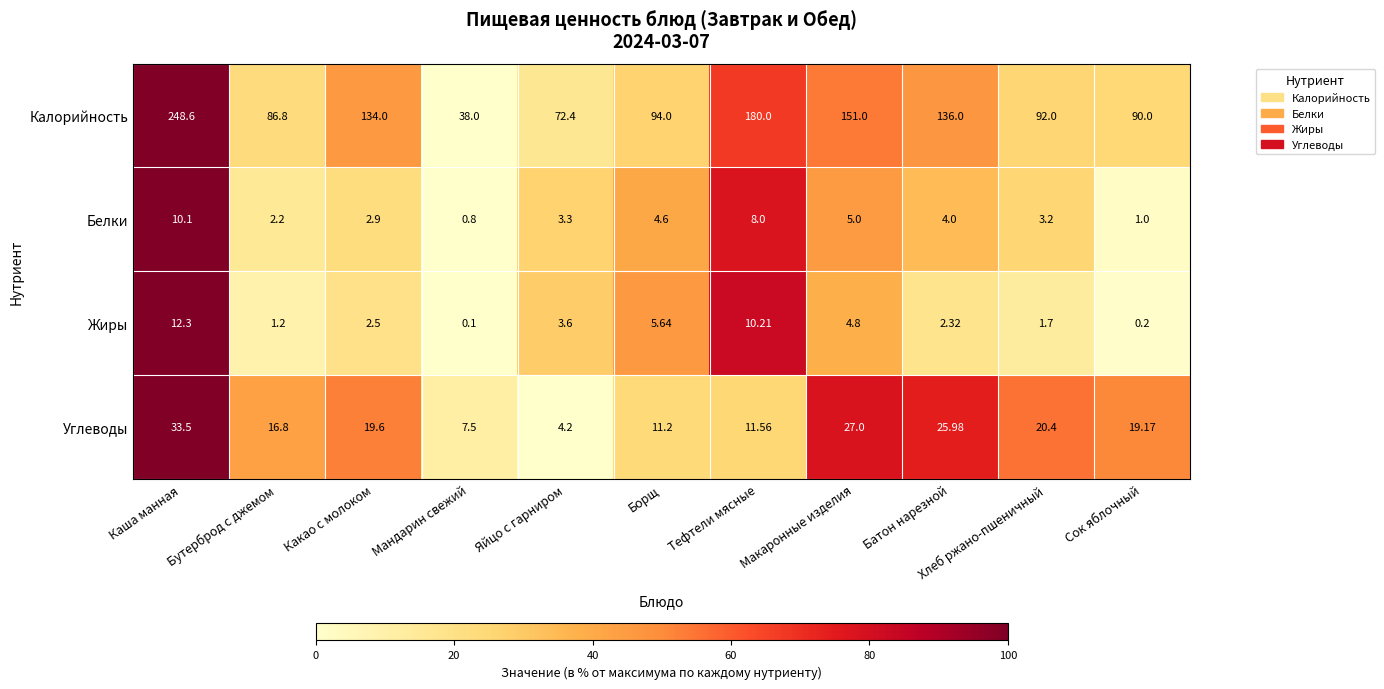

Which series has the largest total across all categories?

Калорийность